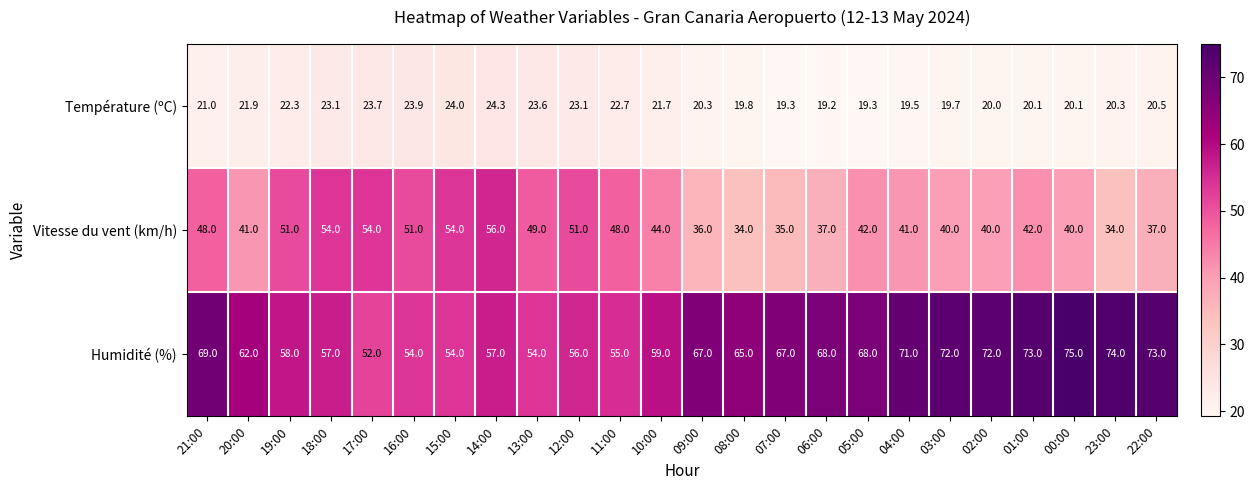

Which series has the largest range (max minus min)?

Humidité (%)